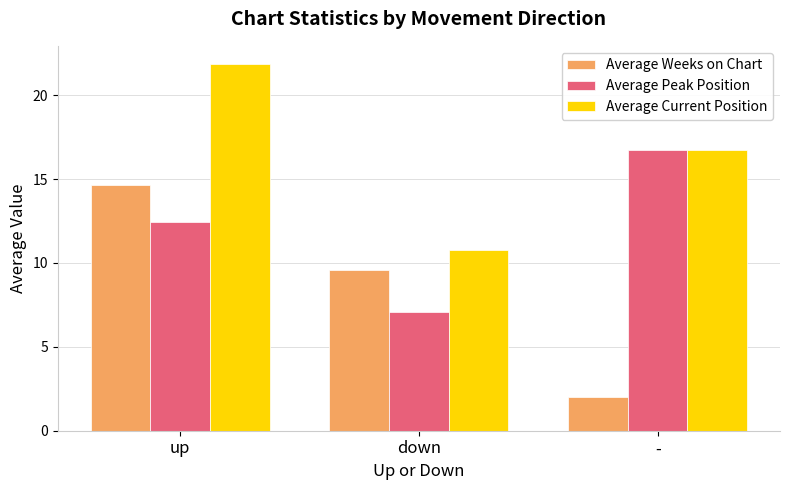

What is the label of the 2nd bar from the left?

down